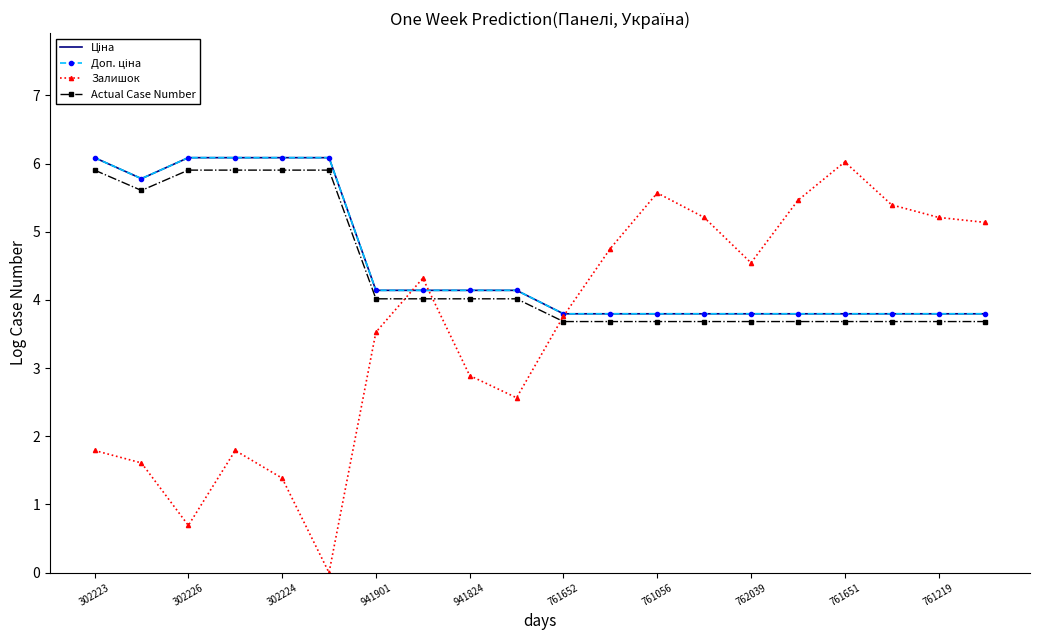

Which series has the widest spread of values?

Залишок